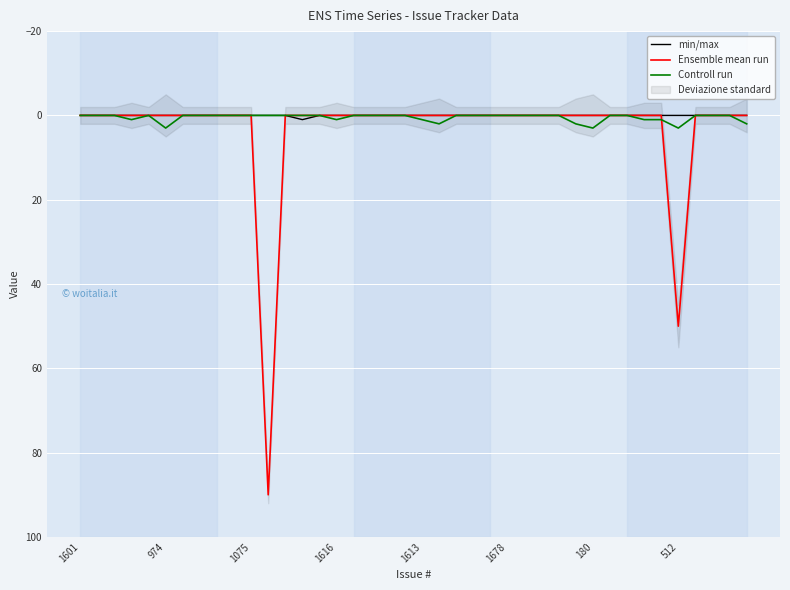

Reading right to left, extract all data points from this chart.

min/max: 0	0	0	0	0	0	0	0	0	0	0	0	0	0	0	0	0	0	0	0	0	0	0	0	0	0	1	0	0	0	0	0	0	0	0	0	0	0	0	0
Ensemble mean run: 0	0	0	0	50	0	0	0	0	0	0	0	0	0	0	0	0	0	0	0	0	0	0	0	0	0	0	0	90	0	0	0	0	0	0	0	0	0	0	0
Controll run: 2	0	0	0	3	1	1	0	0	3	2	0	0	0	0	0	0	0	2	1	0	0	0	0	1	0	0	0	0	0	0	0	0	0	3	0	1	0	0	0